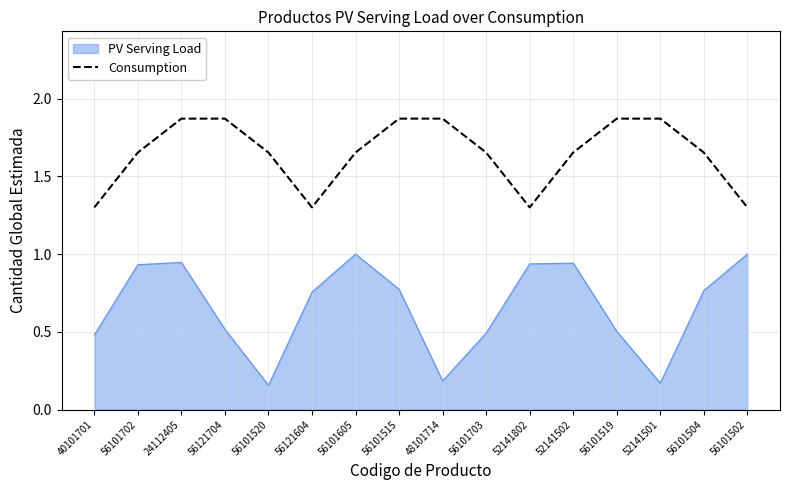

Between 56121704 and 56101703, which series saw the biggest shift?

Consumption